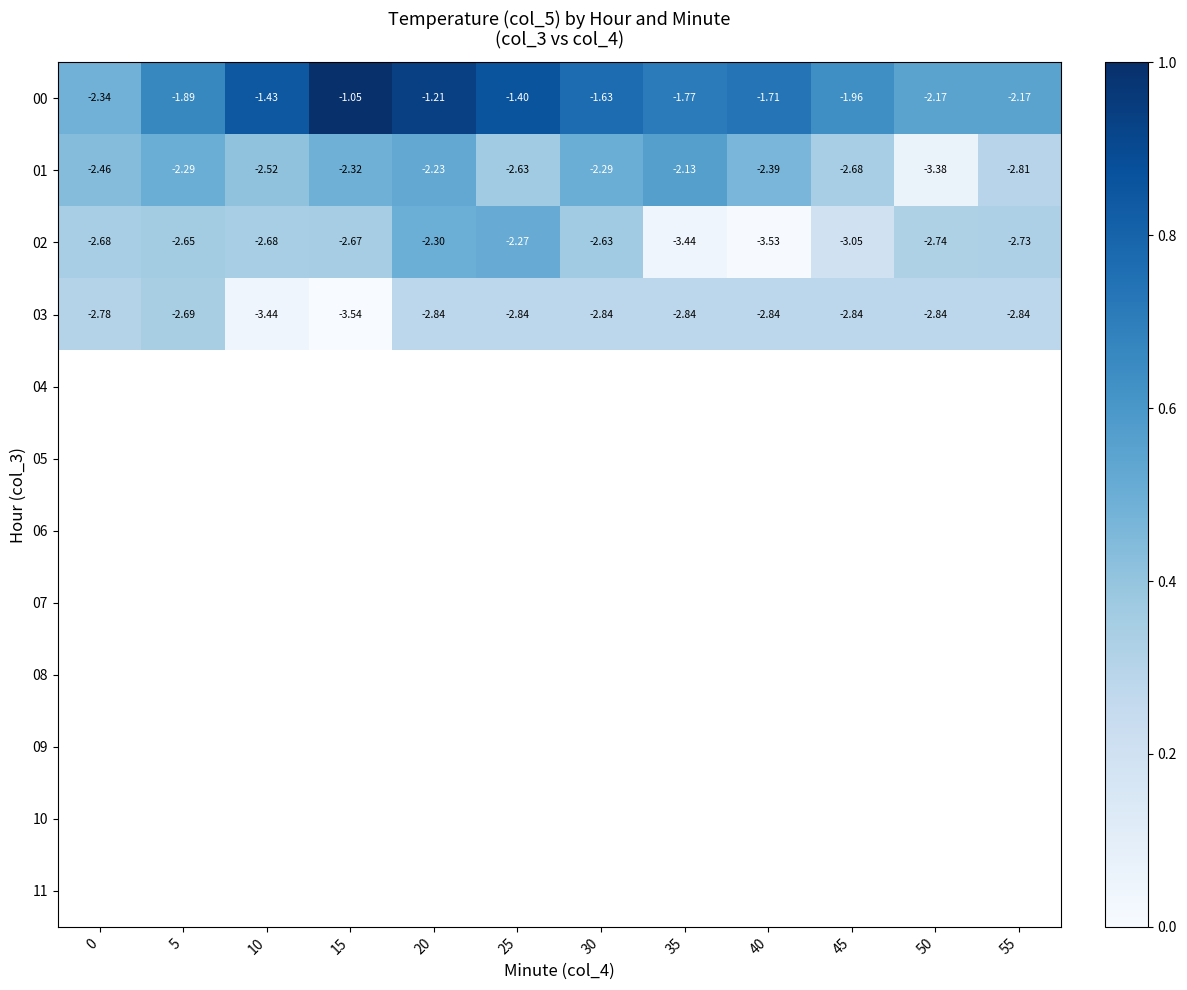

Is the value of 02 at 30 greater than the value of 00 at 5?

No